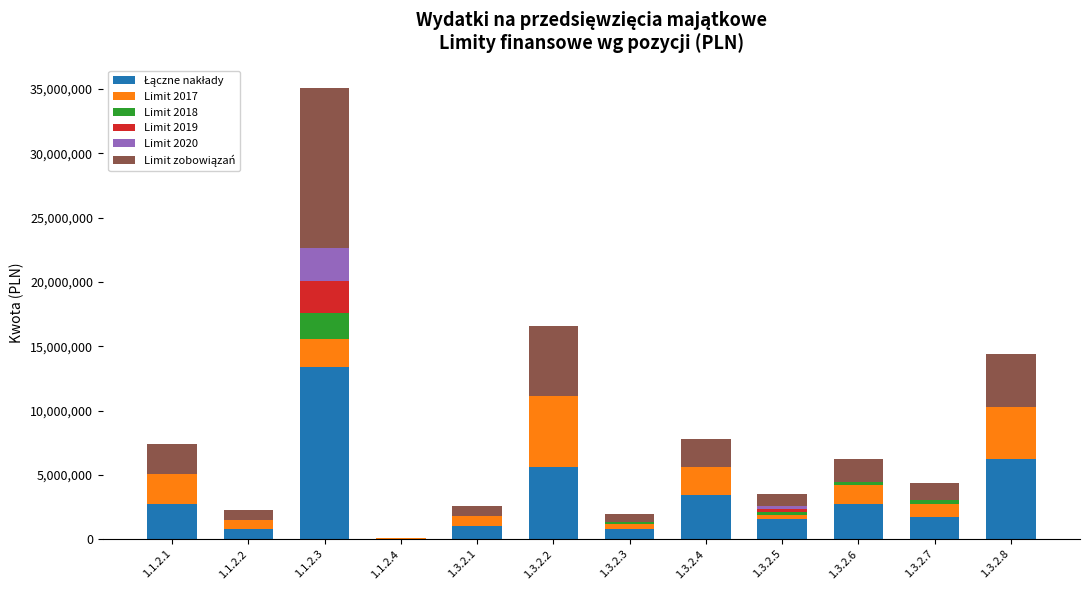

What is the total value across all series at 1.3.2.1?

2600000.0